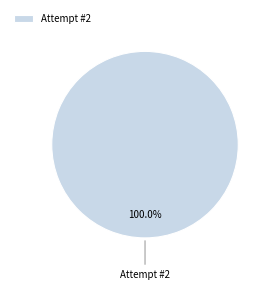

Is there any slice that represents more than half of the pie?

Yes